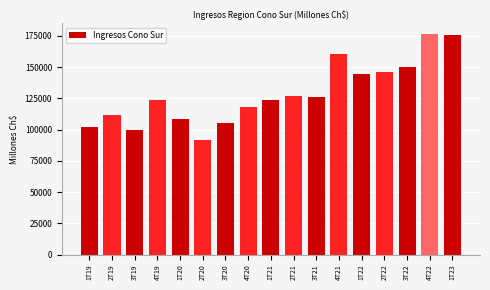

What is the sum of all values?

2190539.5